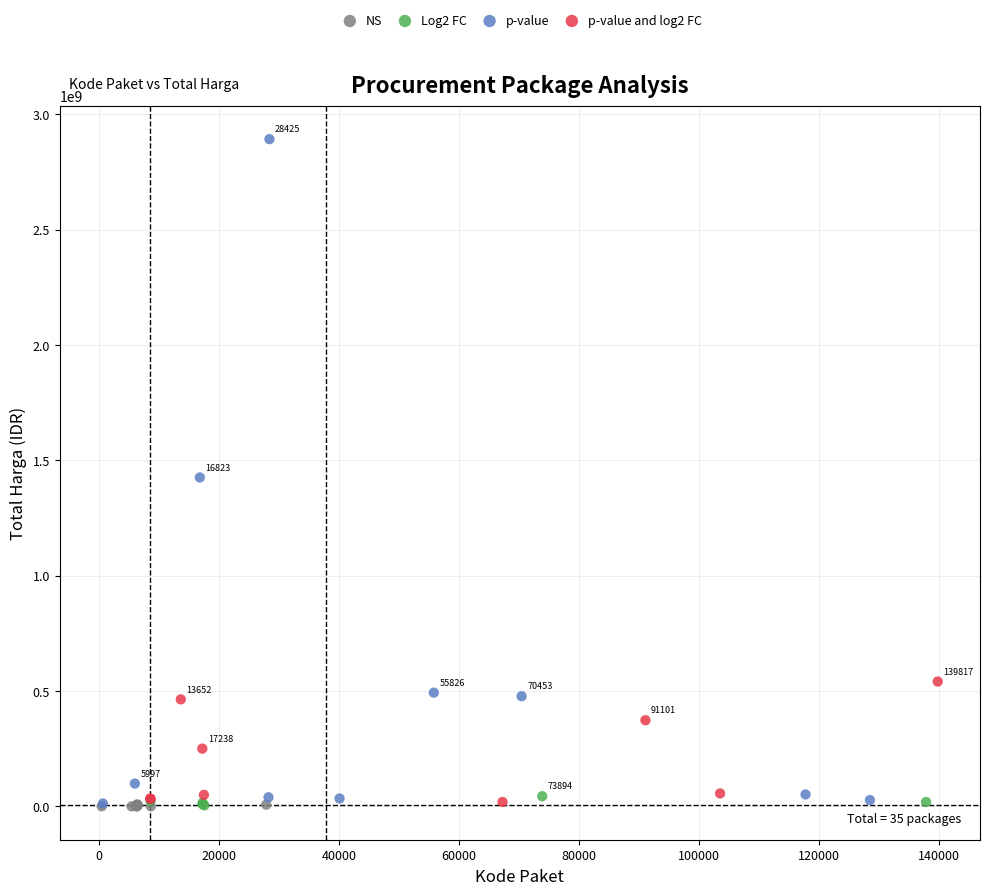

What are all the series names shown in the legend?

NS, Log2 FC, p-value, p-value and log2 FC